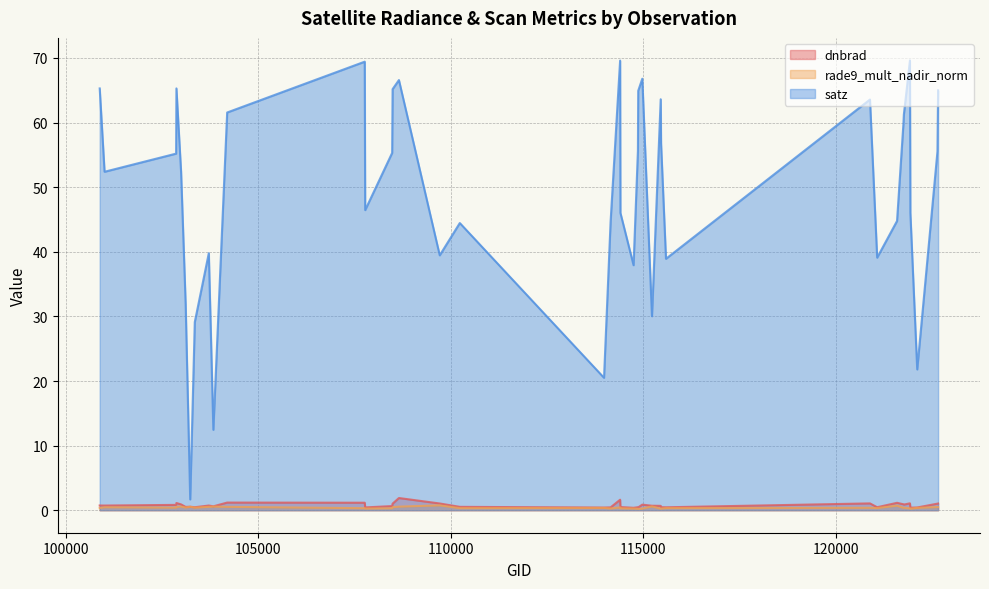

List the labels in order of dnbrad value, smallest first.

114743, 121931, 113976, 122109, 107774, 114864, 114147, 115585, 121069, 103349, 114856, 115457, 114402, 103112, 110231, 103230, 103831, 108474, 115448, 115221, 101006, 103713, 100880, 102864, 114970, 121762, 102993, 121751, 122635, 108486, 122651, 109710, 120882, 121920, 102872, 121585, 107762, 104190, 114394, 108650